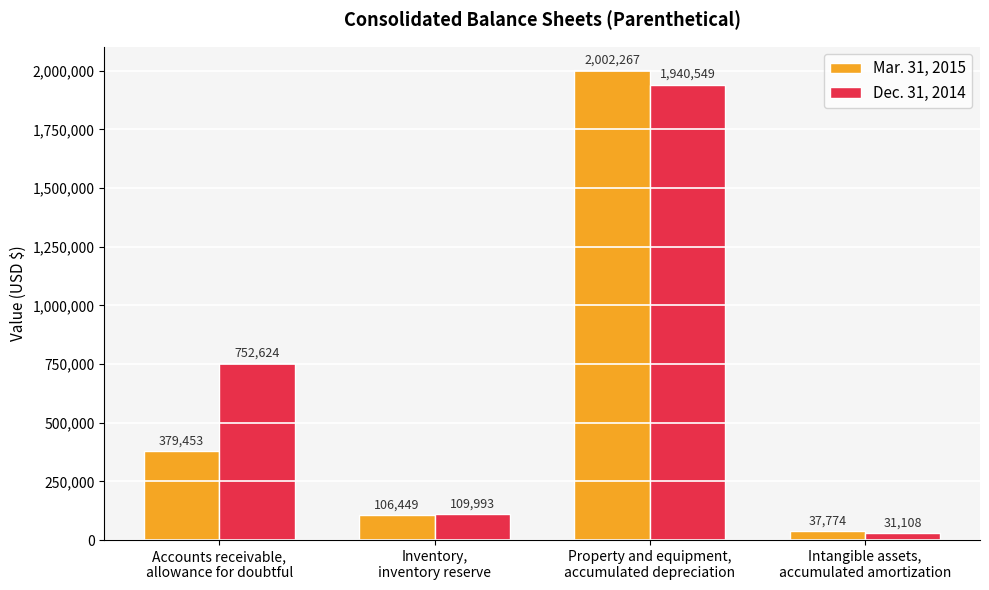

At Property and equipment,
accumulated depreciation, list the series in order from largest to smallest.

Mar. 31, 2015, Dec. 31, 2014